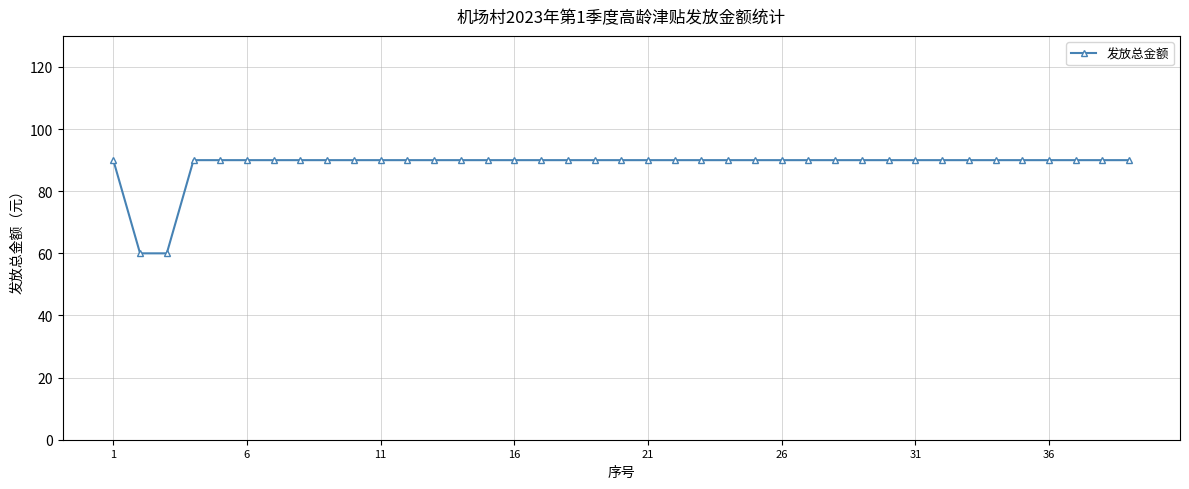

What is the average value?

88